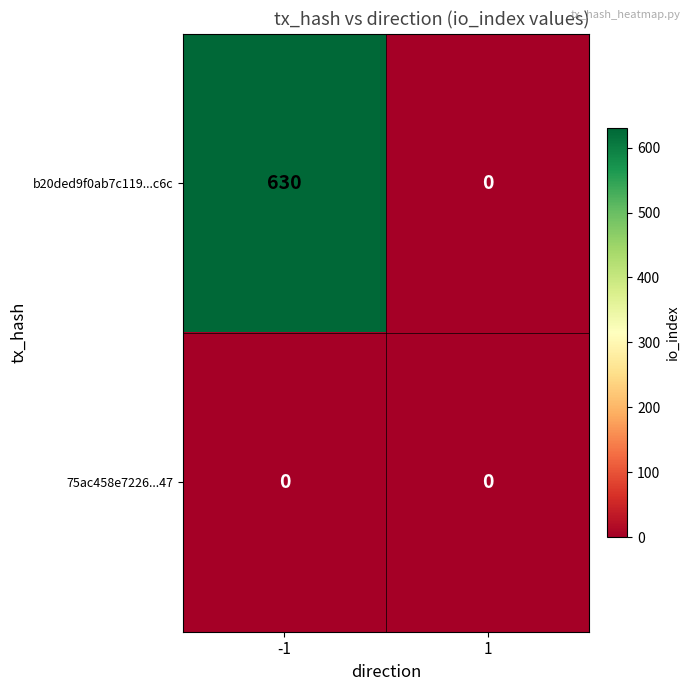

At how many categories does at least one series exceed 60?

1